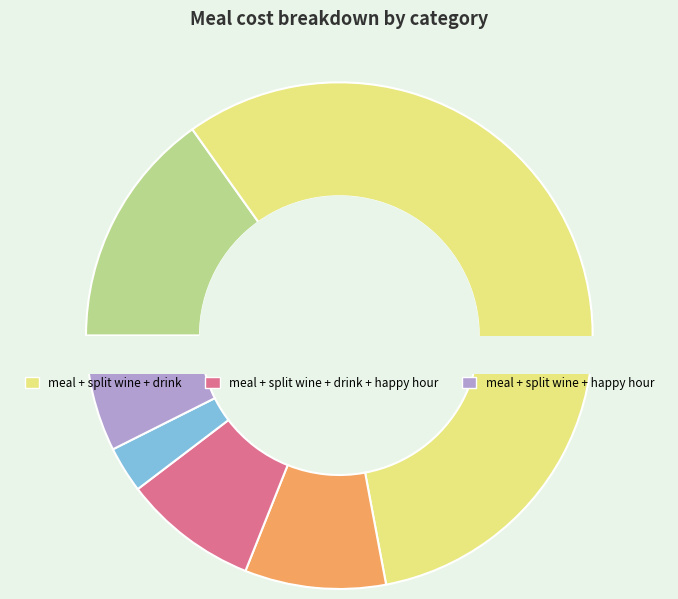

What is the largest slice in the pie chart?

meal + split wine + drink